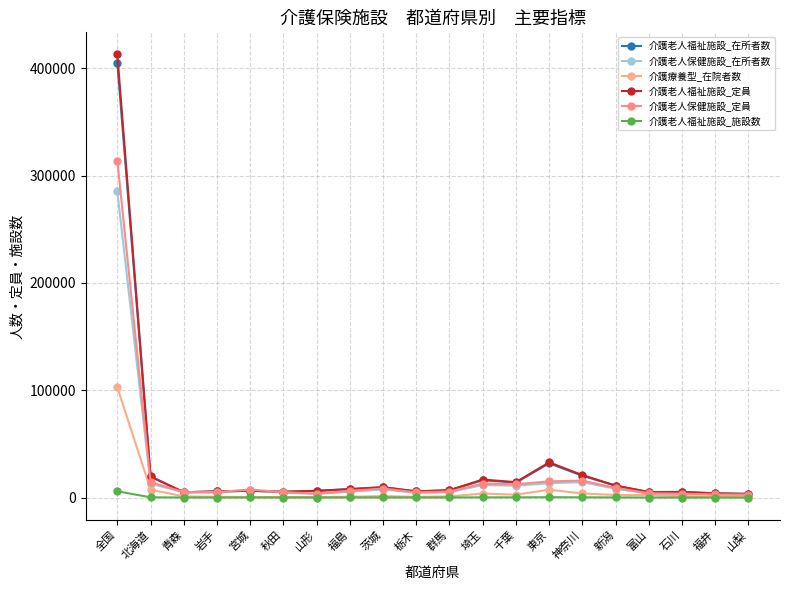

The 介護療養型_在院者数 series shows 2402 at 富山. True or false?

True